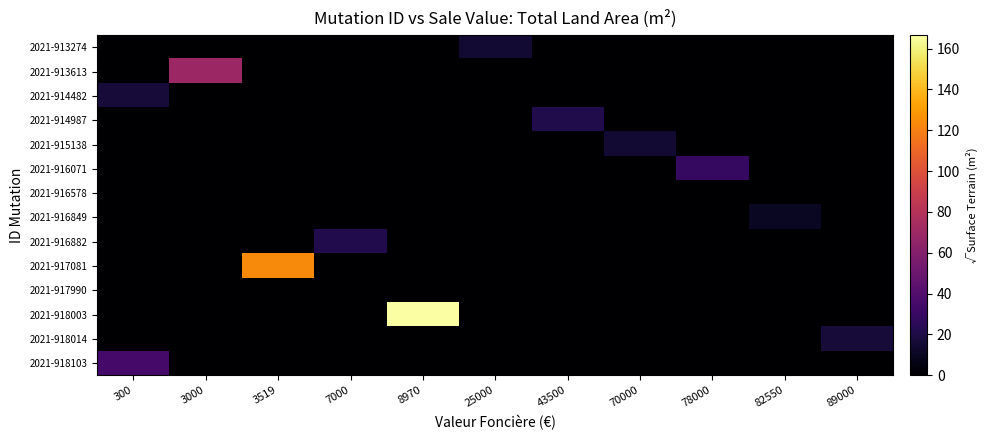

Reading right to left, what are all the values shown in this chart?

2021-913274: 89000=0.0	82550=0.0	78000=0.0	70000=0.0	43500=0.0	25000=15.1	8970=0.0	7000=0.0	3519=0.0	3000=0.0	300=0.0
2021-913613: 89000=0.0	82550=0.0	78000=0.0	70000=0.0	43500=0.0	25000=0.0	8970=0.0	7000=0.0	3519=0.0	3000=69.8	300=0.0
2021-914482: 89000=0.0	82550=0.0	78000=0.0	70000=0.0	43500=0.0	25000=0.0	8970=0.0	7000=0.0	3519=0.0	3000=0.0	300=16.4
2021-914987: 89000=0.0	82550=0.0	78000=0.0	70000=0.0	43500=21.1	25000=0.0	8970=0.0	7000=0.0	3519=0.0	3000=0.0	300=0.0
2021-915138: 89000=0.0	82550=0.0	78000=0.0	70000=15.6	43500=0.0	25000=0.0	8970=0.0	7000=0.0	3519=0.0	3000=0.0	300=0.0
2021-916071: 89000=0.0	82550=0.0	78000=28.1	70000=0.0	43500=0.0	25000=0.0	8970=0.0	7000=0.0	3519=0.0	3000=0.0	300=0.0
2021-916578: 89000=0.0	82550=0.0	78000=0.0	70000=0.0	43500=0.0	25000=0.0	8970=0.0	7000=0.0	3519=0.0	3000=0.0	300=0.0
2021-916849: 89000=0.0	82550=11.0	78000=0.0	70000=0.0	43500=0.0	25000=0.0	8970=0.0	7000=0.0	3519=0.0	3000=0.0	300=0.0
2021-916882: 89000=0.0	82550=0.0	78000=0.0	70000=0.0	43500=0.0	25000=0.0	8970=0.0	7000=21.9	3519=0.0	3000=0.0	300=0.0
2021-917081: 89000=0.0	82550=0.0	78000=0.0	70000=0.0	43500=0.0	25000=0.0	8970=0.0	7000=0.0	3519=123.7	3000=0.0	300=0.0
2021-917990: 89000=0.0	82550=0.0	78000=0.0	70000=0.0	43500=0.0	25000=0.0	8970=0.0	7000=0.0	3519=0.0	3000=0.0	300=0.0
2021-918003: 89000=0.0	82550=0.0	78000=0.0	70000=0.0	43500=0.0	25000=0.0	8970=166.5	7000=0.0	3519=0.0	3000=0.0	300=0.0
2021-918014: 89000=16.8	82550=0.0	78000=0.0	70000=0.0	43500=0.0	25000=0.0	8970=0.0	7000=0.0	3519=0.0	3000=0.0	300=0.0
2021-918103: 89000=0.0	82550=0.0	78000=0.0	70000=0.0	43500=0.0	25000=0.0	8970=0.0	7000=0.0	3519=0.0	3000=0.0	300=34.9